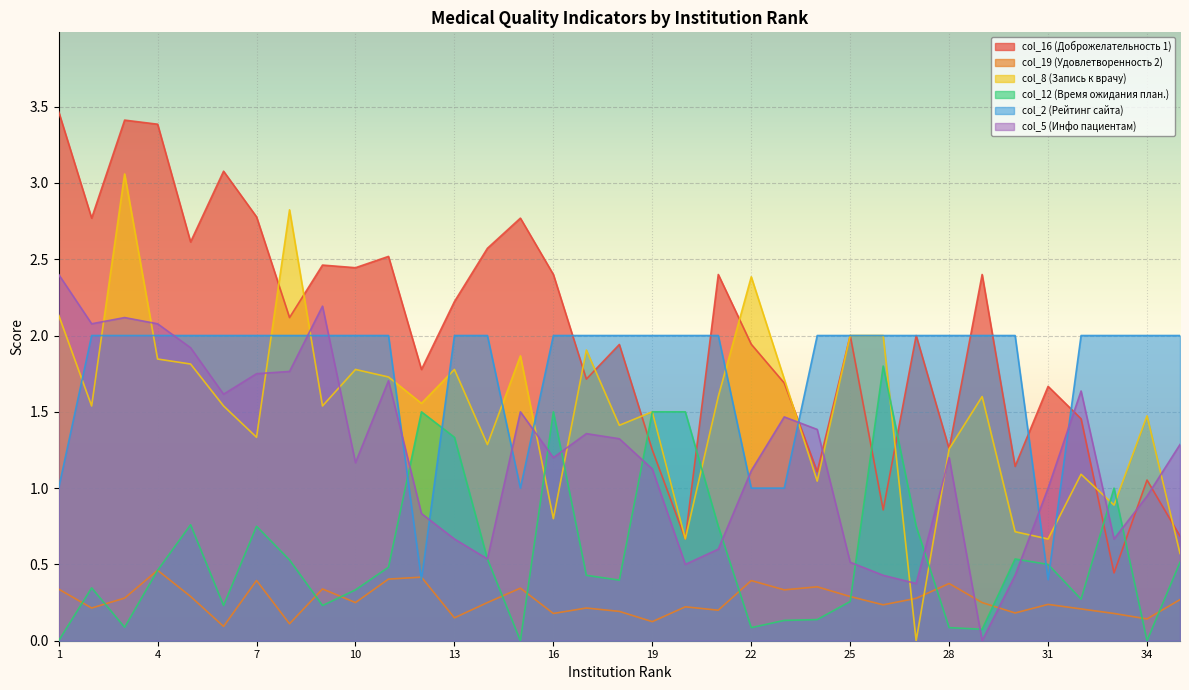

True or false: col_8 (Запись к врачу) has a value of 3.1 at 3.

True